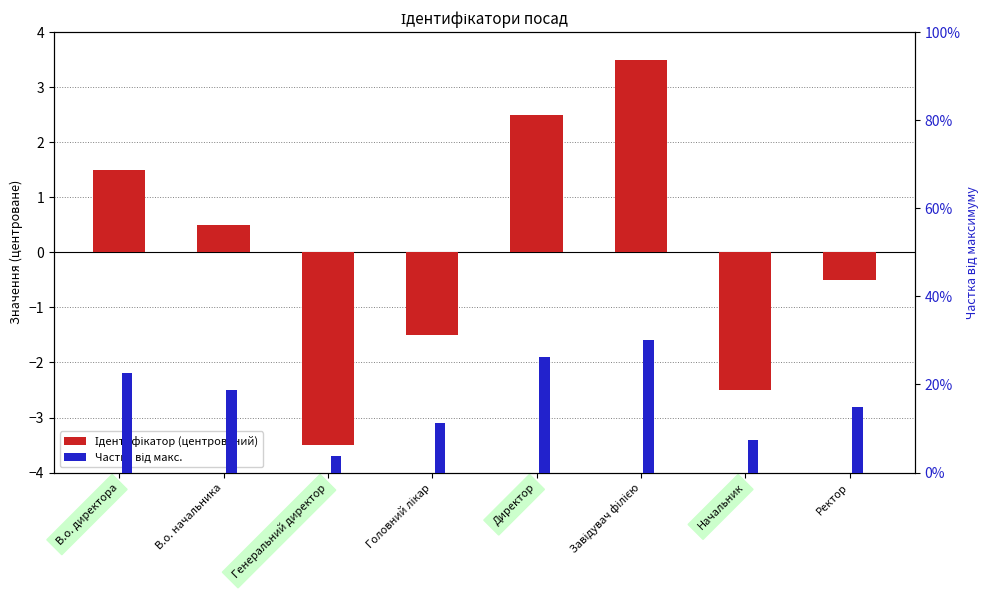

What position from the right is В.о. директора?

8